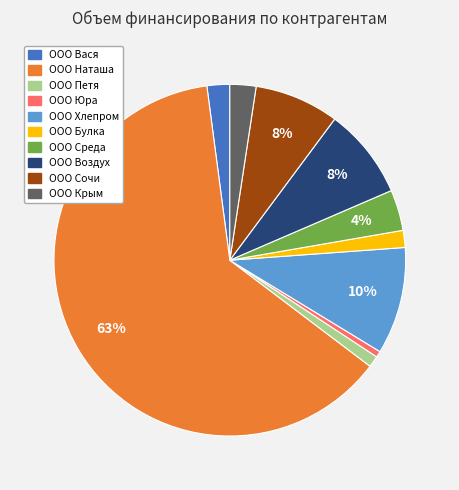

Do ООО Петя and ООО Воздух together represent more than half of the pie?

No